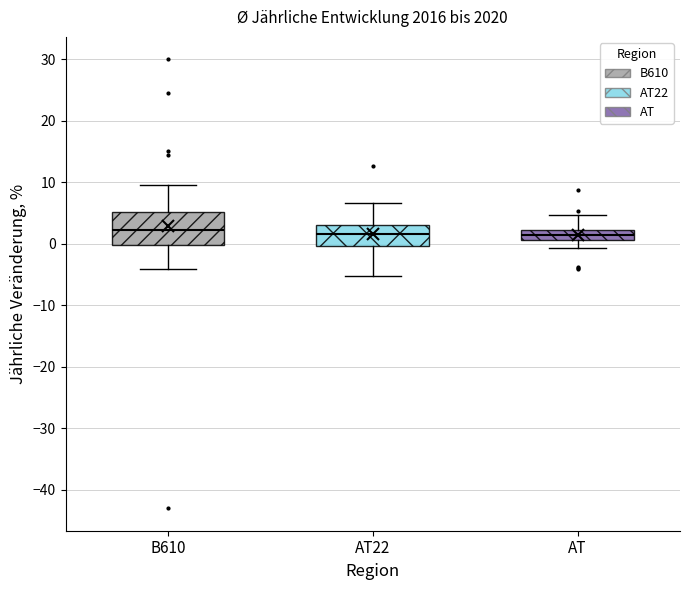

Which box is the tallest, from its lower edge to its upper edge?

B610